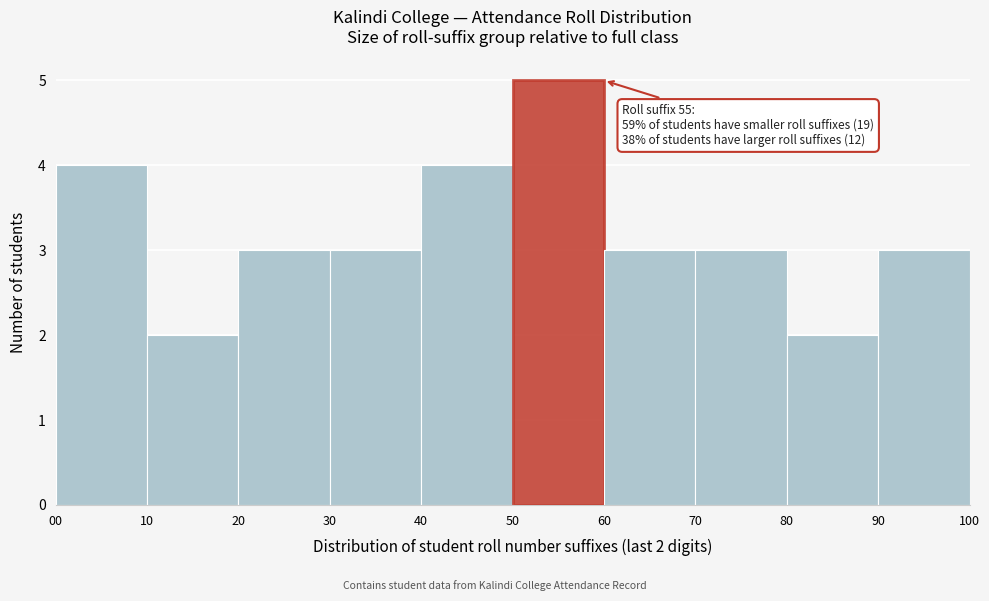

Which range on the x-axis has the tallest bar?

50 to 60